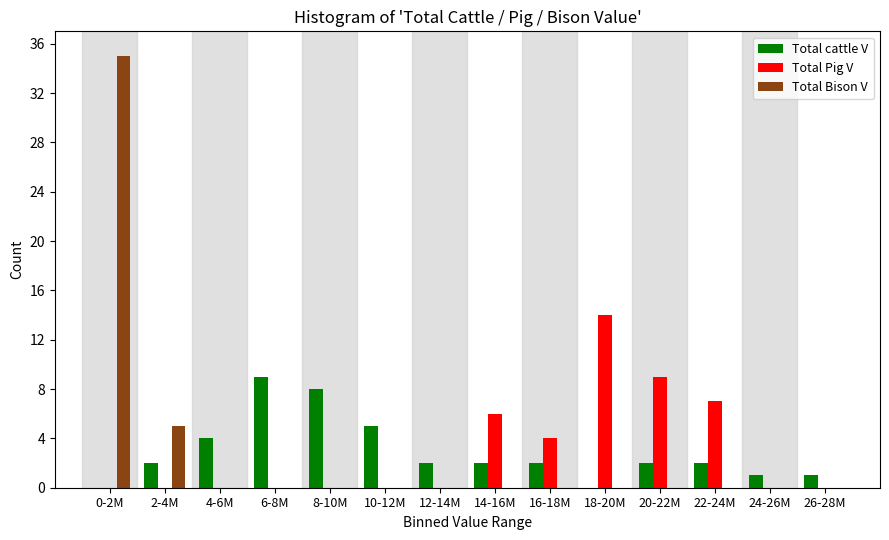

What is the sum of all Total cattle V values?

40